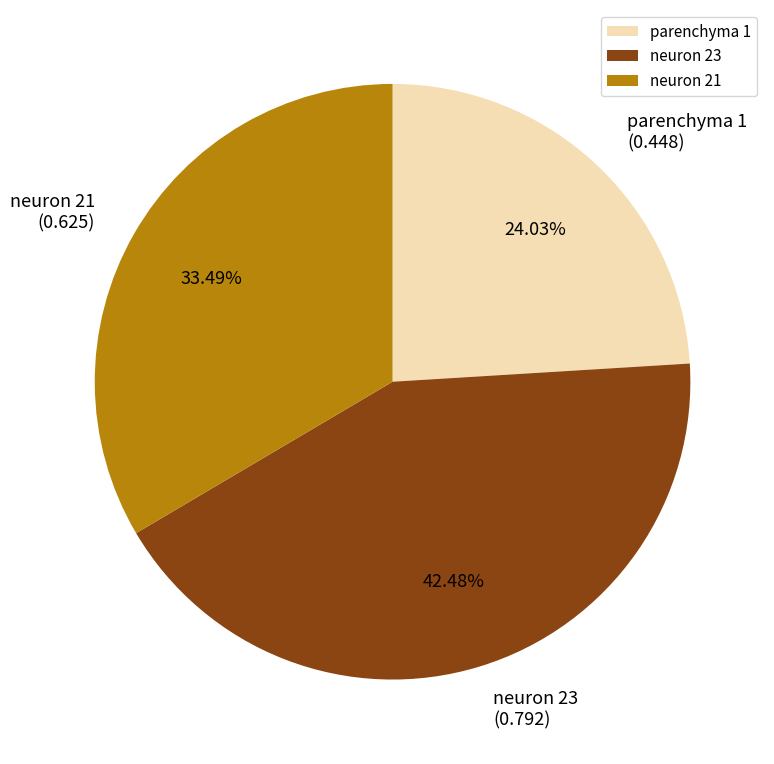

To the nearest percent, what is the difference between the largest and smallest slice percentages?

18%